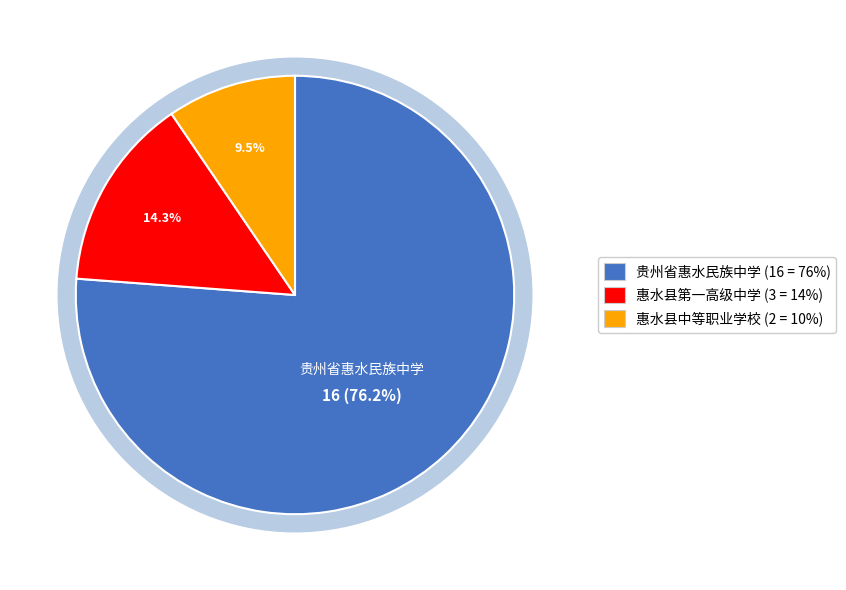

Is it true that 惠水县中等职业学校 is 23% of the pie?

False